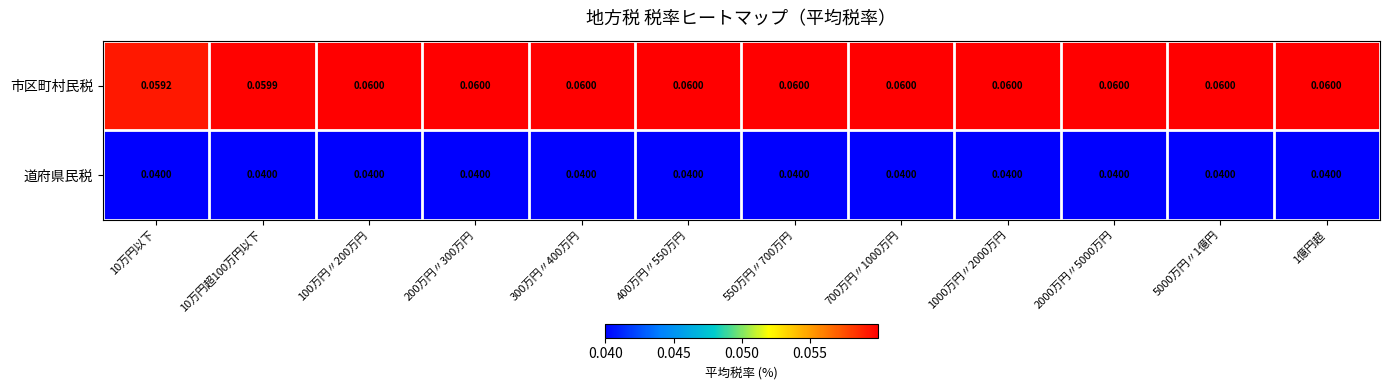

At 10万円以下, list the series in order from smallest to largest.

道府県民税, 市区町村民税